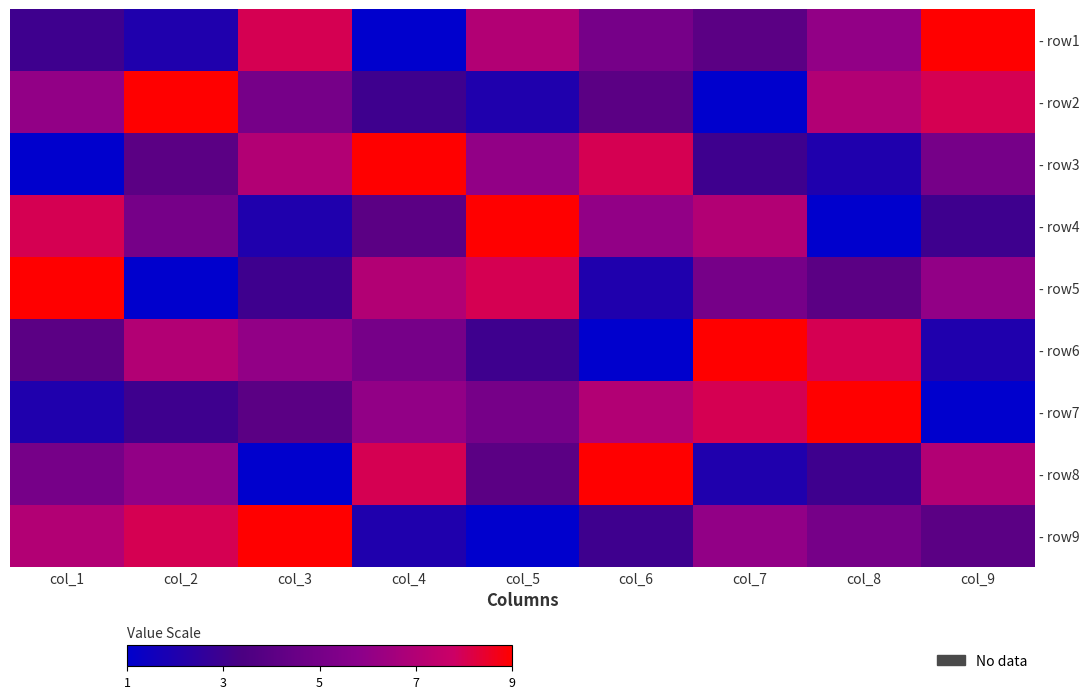

What is the smallest value displayed?

1